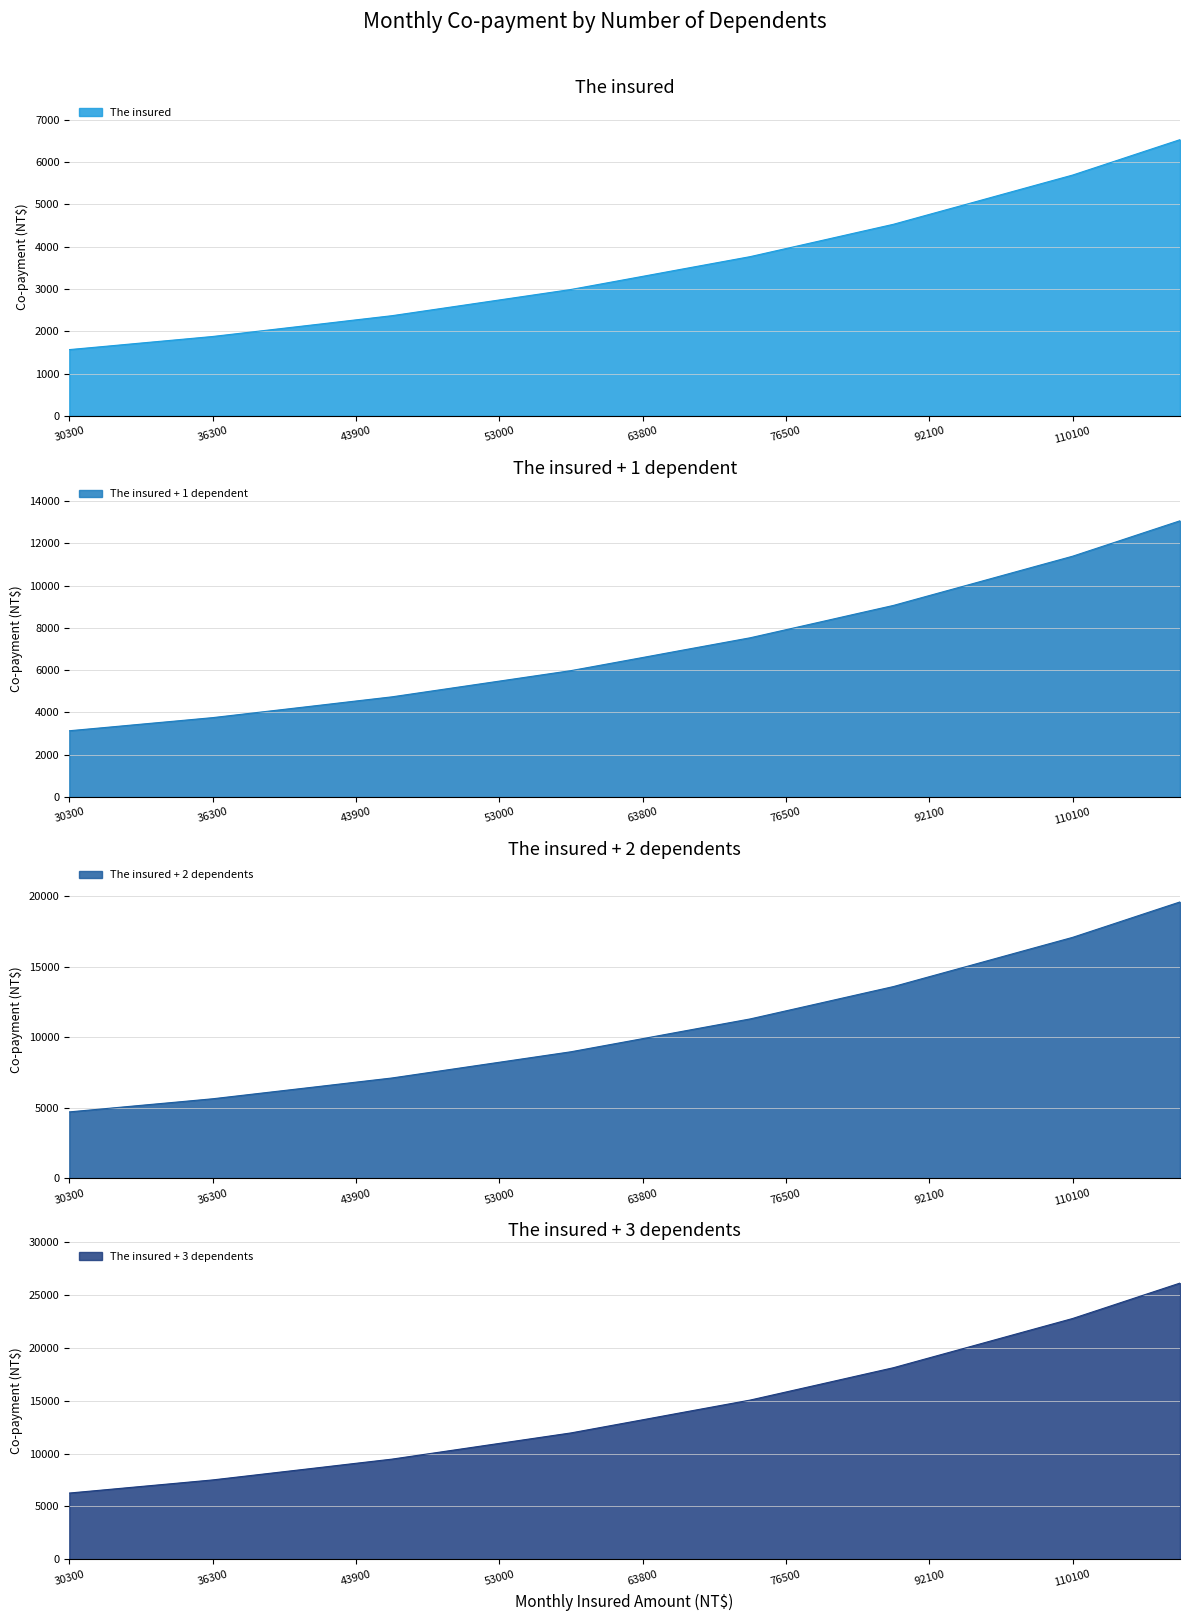

How many values in the The insured + 2 dependents series exceed 9894?

15